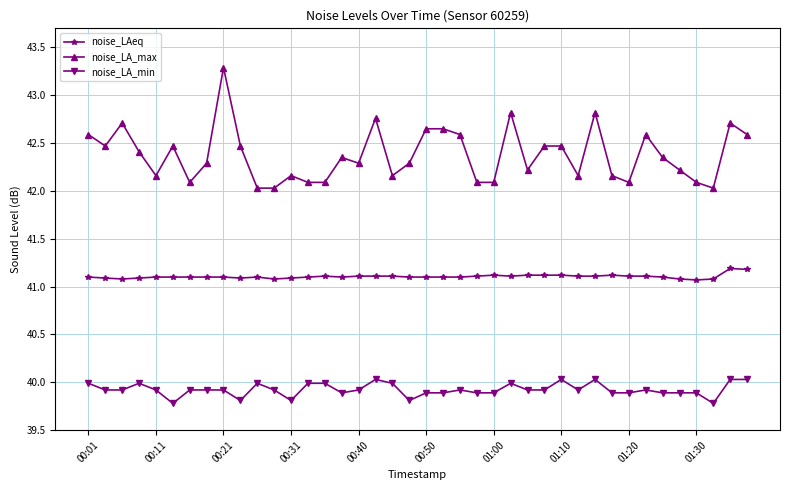

What is the value of the noise_LA_min point at the 7th from the left?

39.9